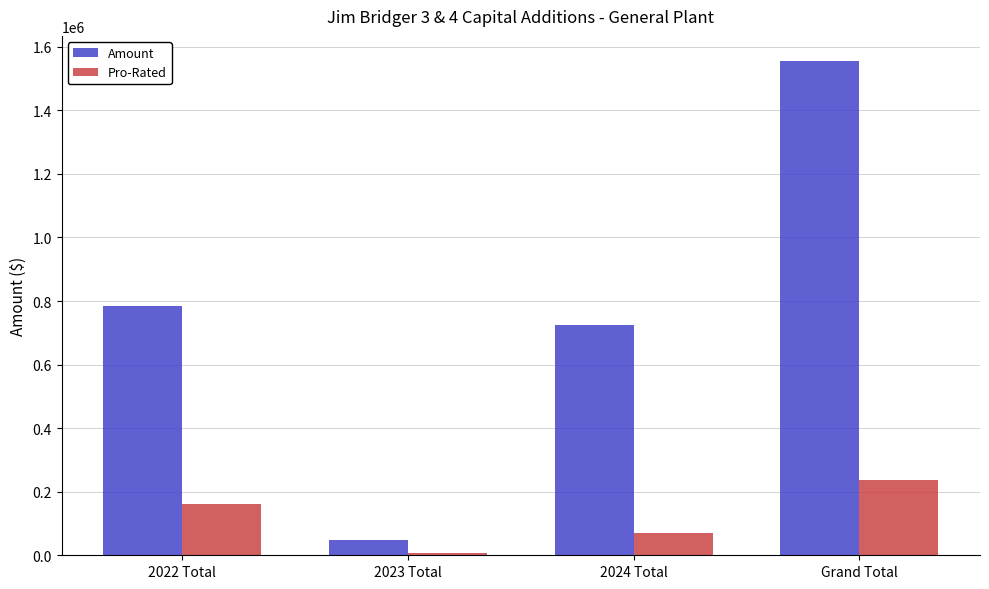

What is the lowest value of the Amount series?

46567.0